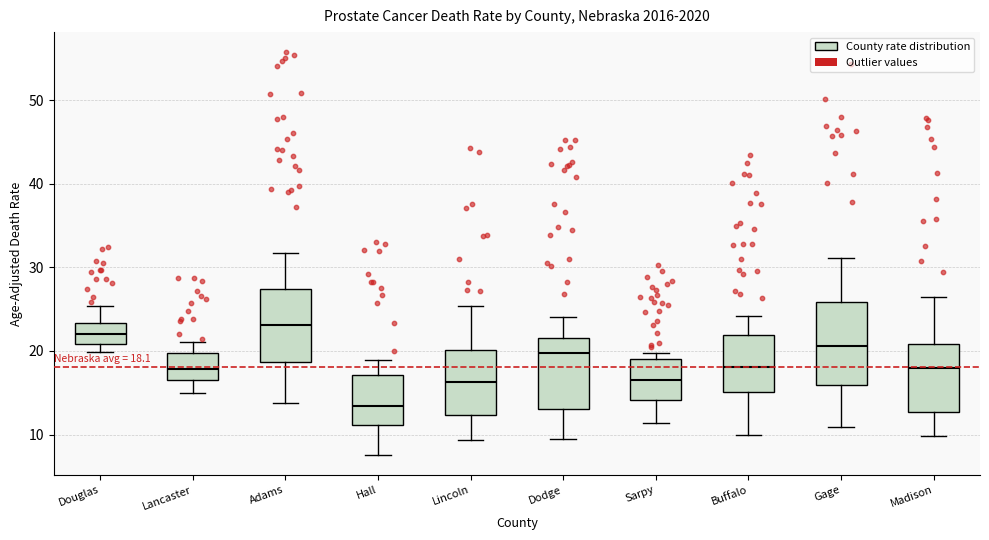

Which box has the highest median line?

Adams